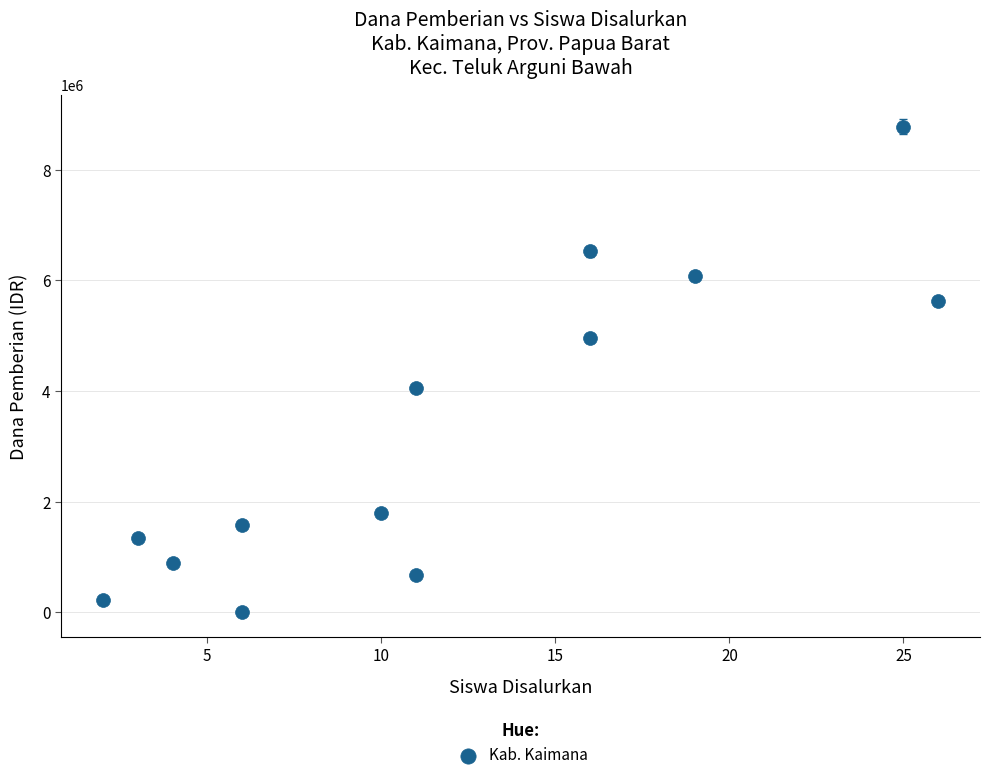

What Y value in the scatter plot is closest to 4387500?

4050000